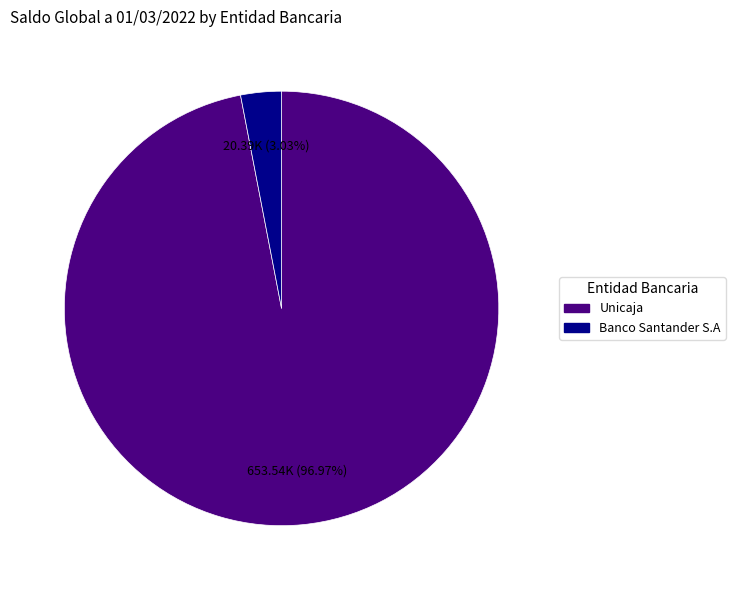

How much of the chart is everything except Unicaja?

3.0%